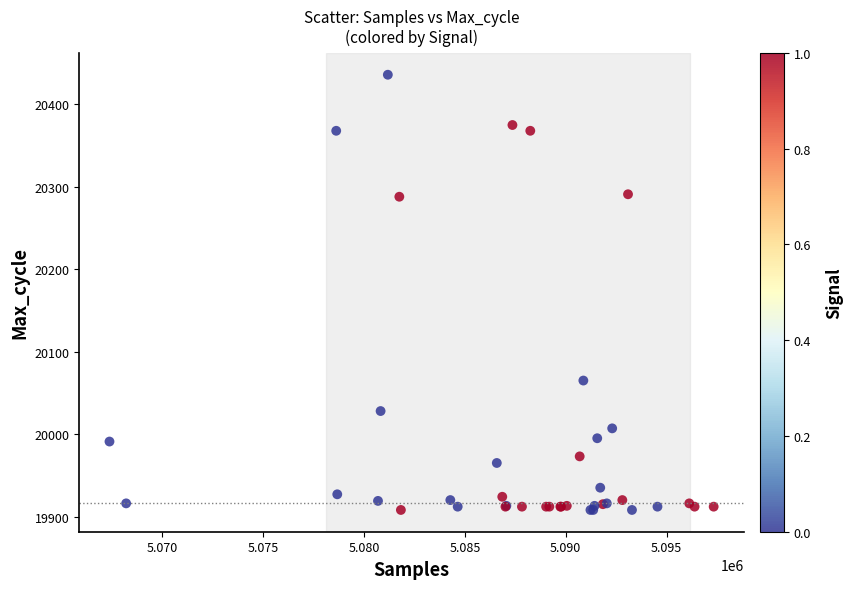

What Y value in the scatter plot is closest to 20172?

20065